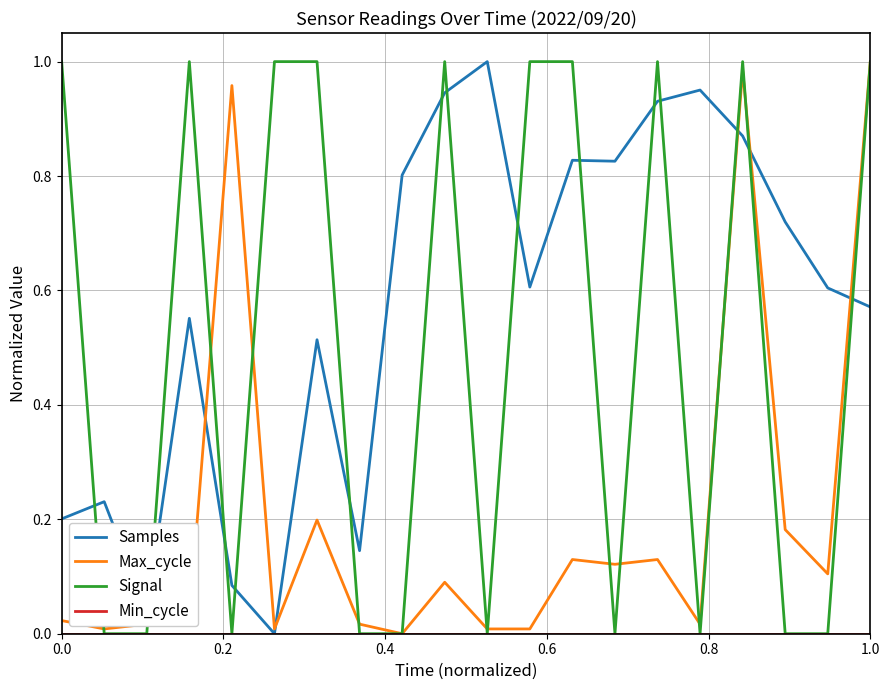

Which series has the largest total across all categories?

Samples